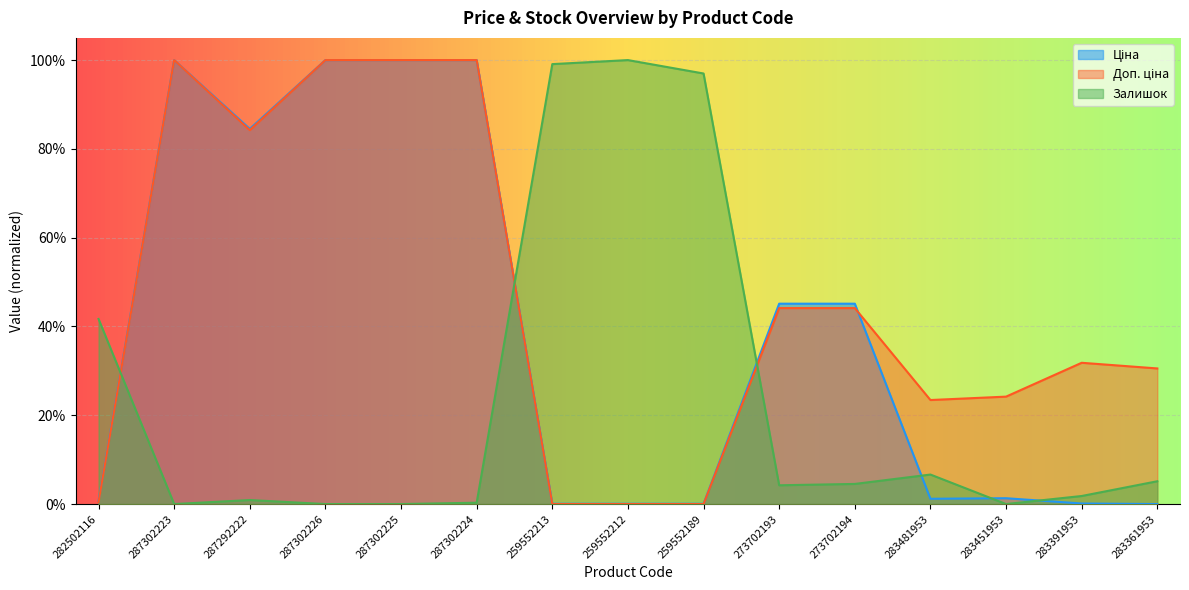

How many lines are shown in the chart?

3